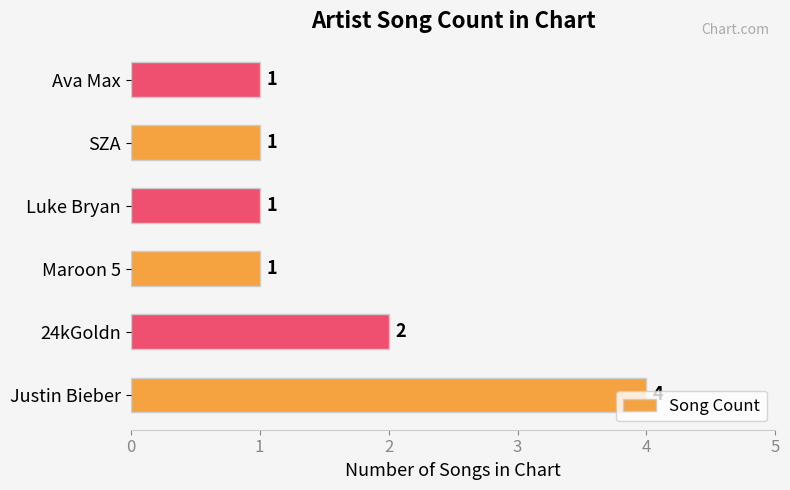

Are the bars horizontal?

Yes